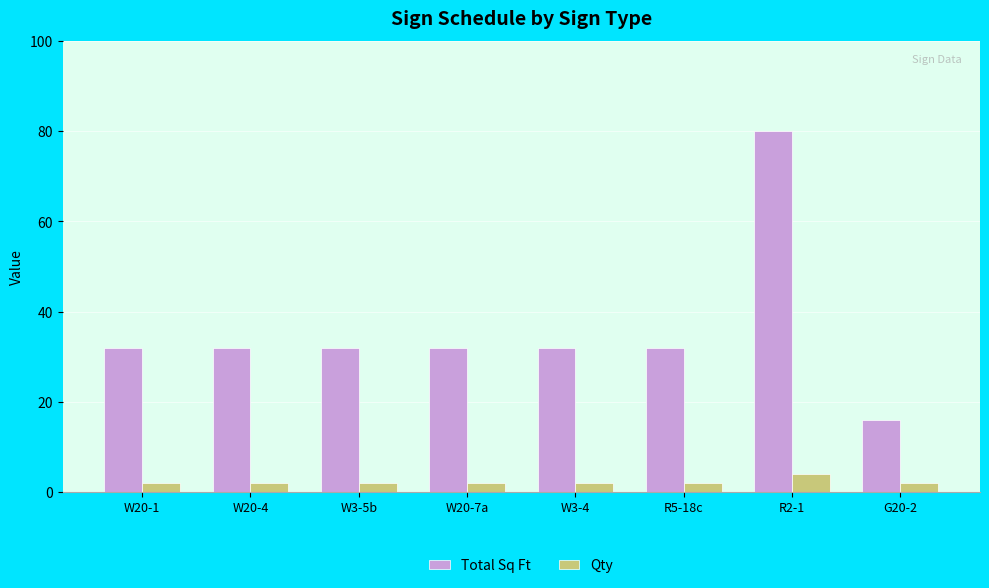

How many categories are shown in the chart?

8